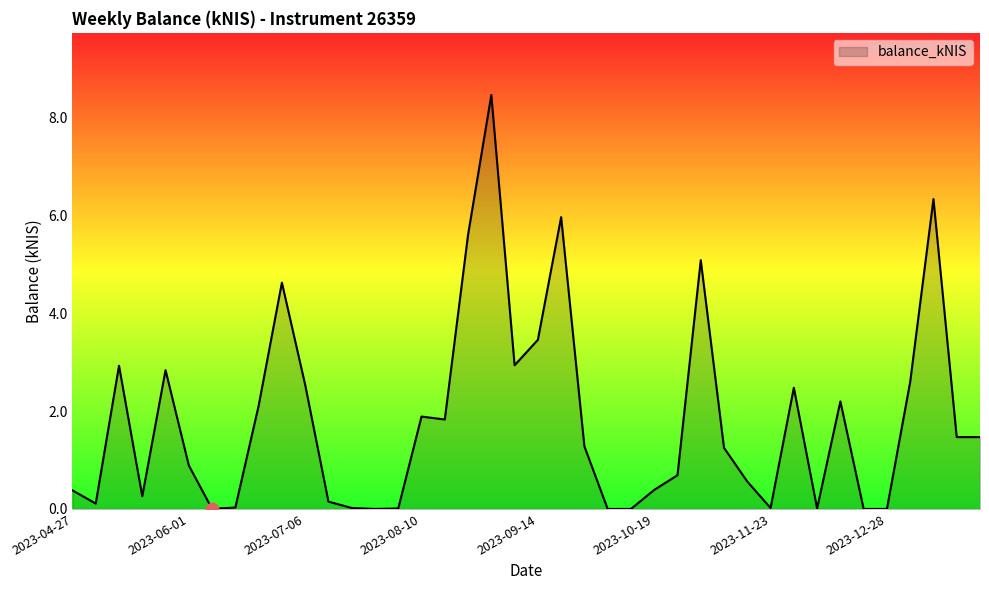

What is the maximum value shown in the chart?

8.5